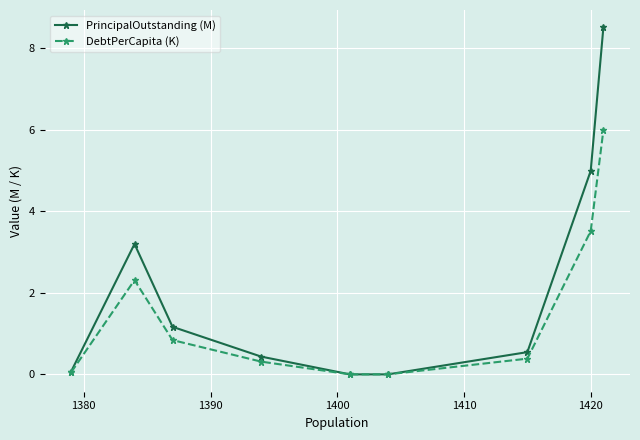

Reading left to right, extract all data points from this chart.

PrincipalOutstanding (M): 0.1	3.2	1.2	0.4	0.0	0.0	0.5	5.0	8.5
DebtPerCapita (K): 0.1	2.3	0.8	0.3	0.0	0.0	0.4	3.5	6.0